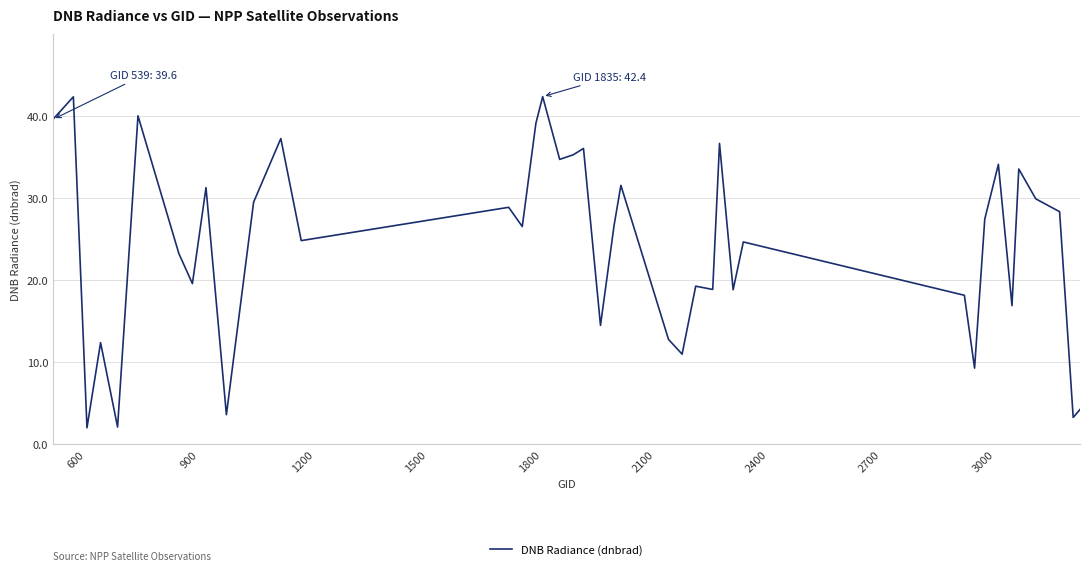

What is the greatest value displayed?

42.4